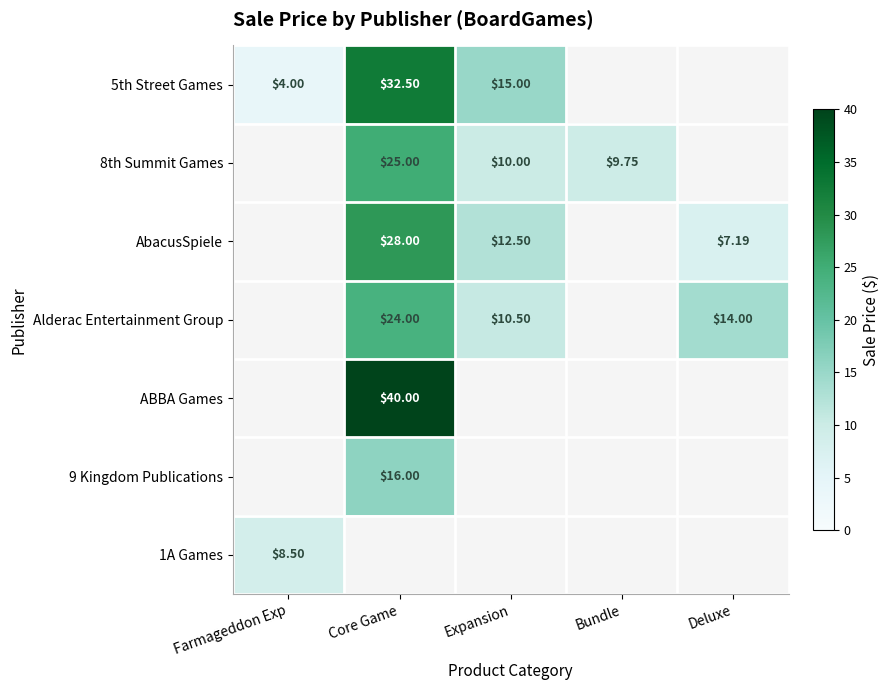

At which label is 5th Street Games closest to 18?

Expansion